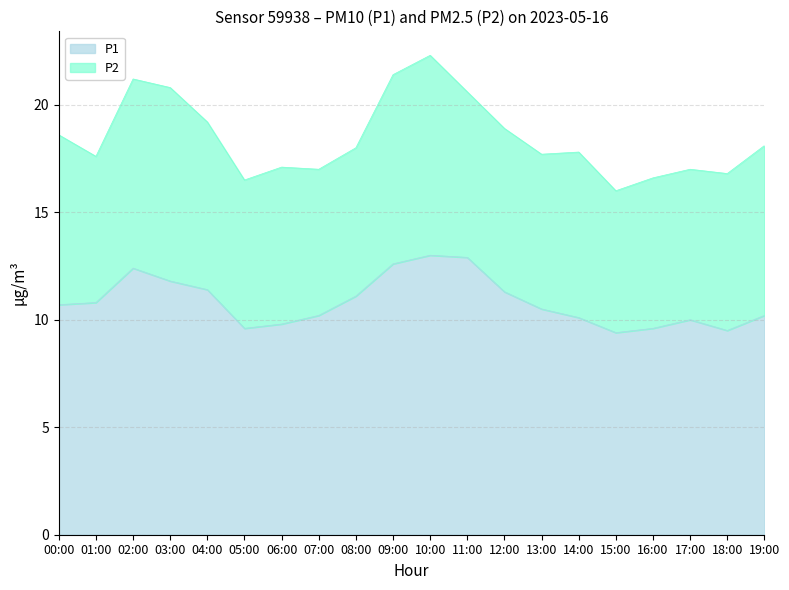

What is the change in value from 00:00 to 19:00?

-0.5